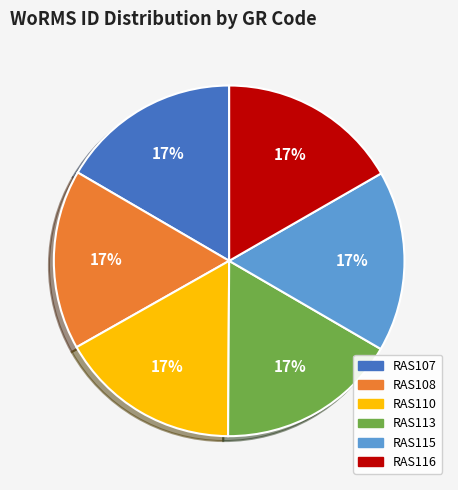

To the nearest percent, what is the combined percentage of RAS110 and RAS113?

33%